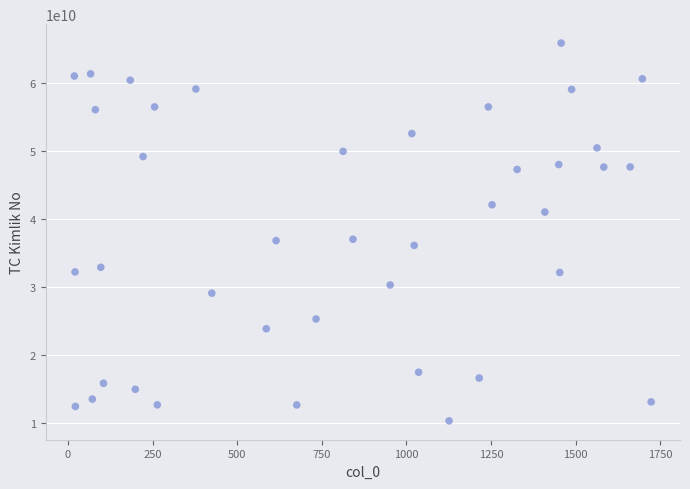

What is the range of X values (max minus min)?

1704